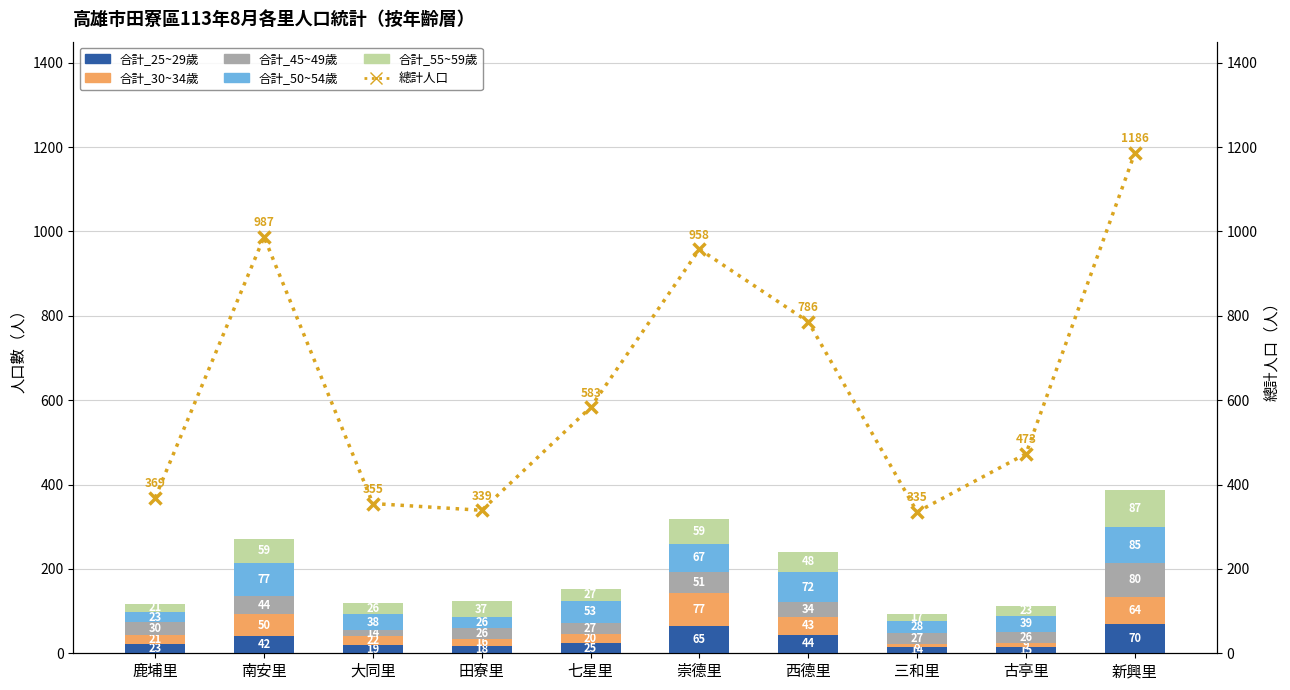

What position from the left is 南安里?

2